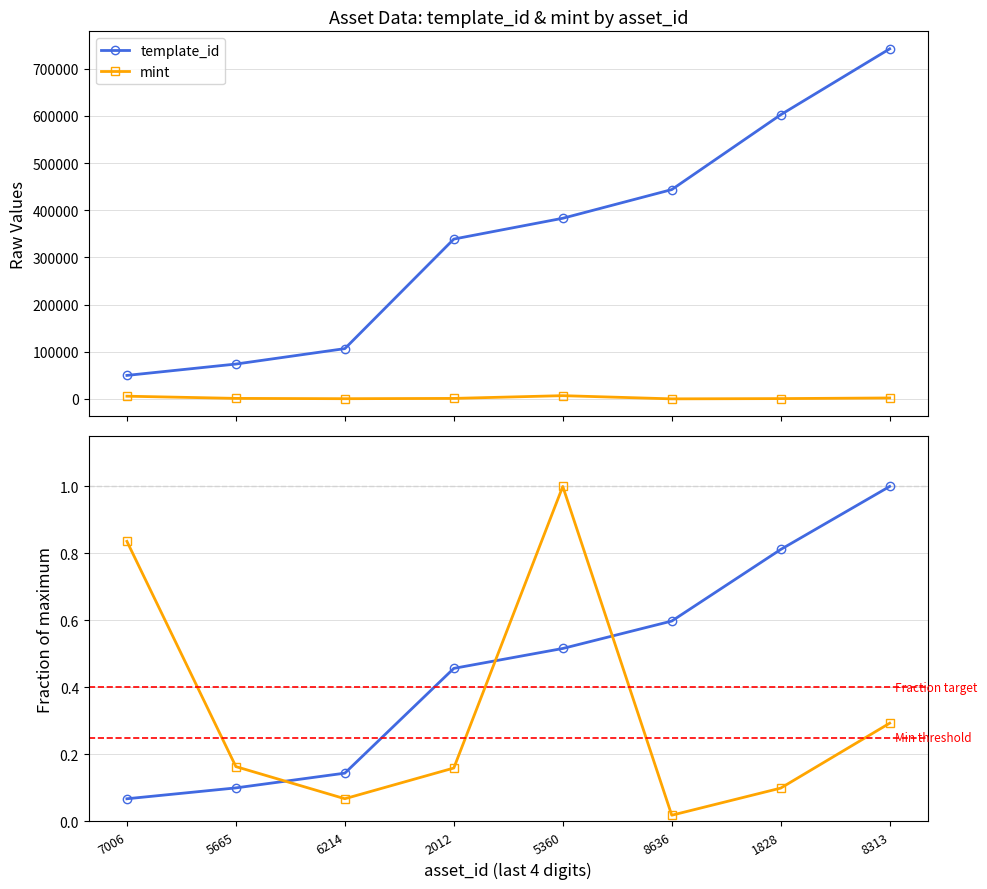

At how many categories does at least one series exceed 0?

8